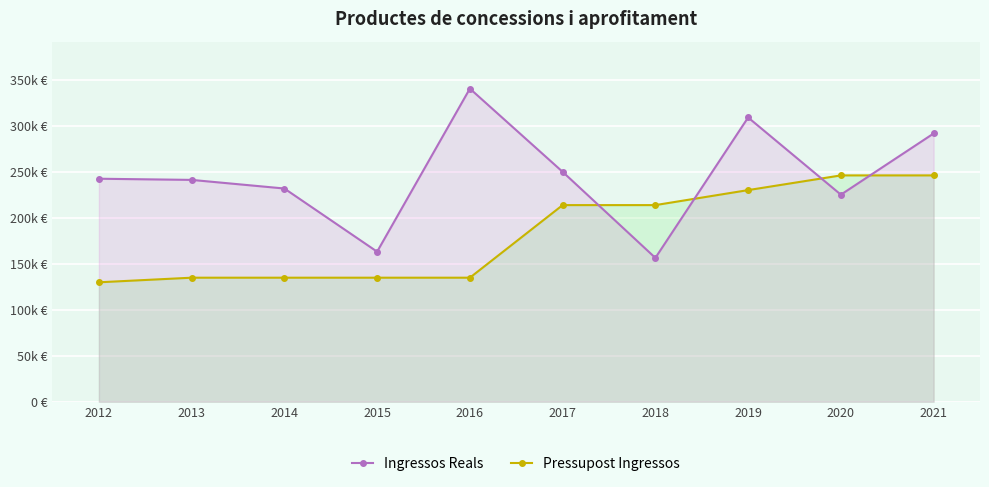

At which label is Pressupost Ingressos closest to 188165?

2017